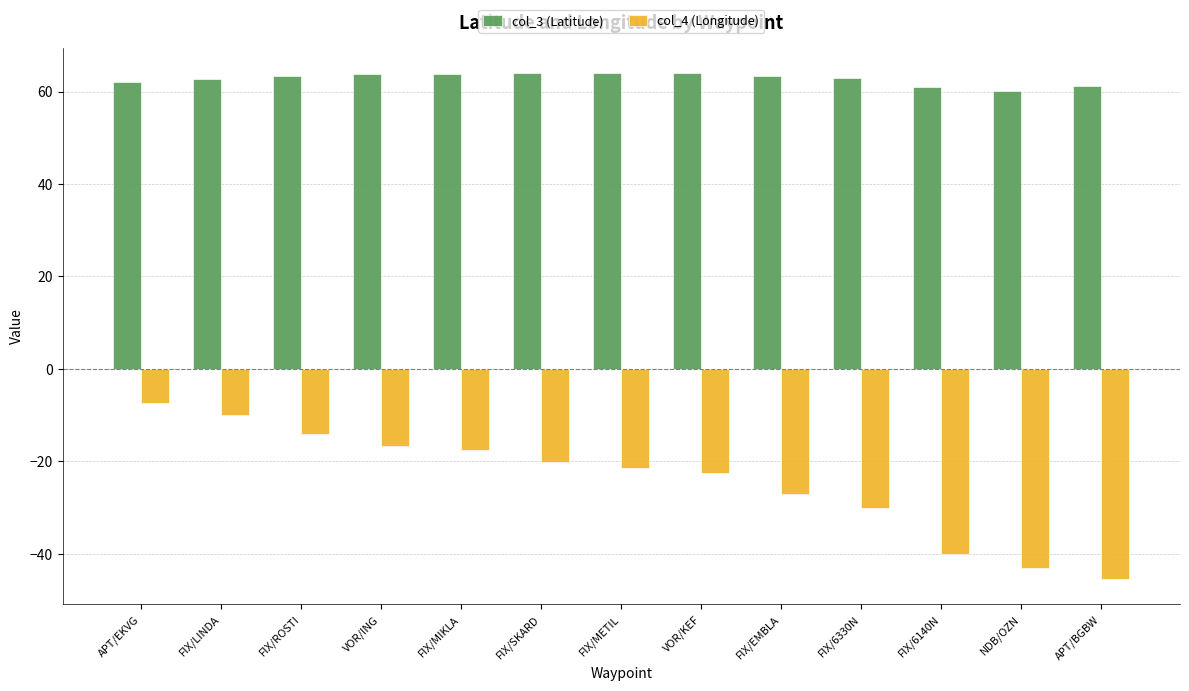

What is the sum of all col_3 (Latitude) values?

816.3